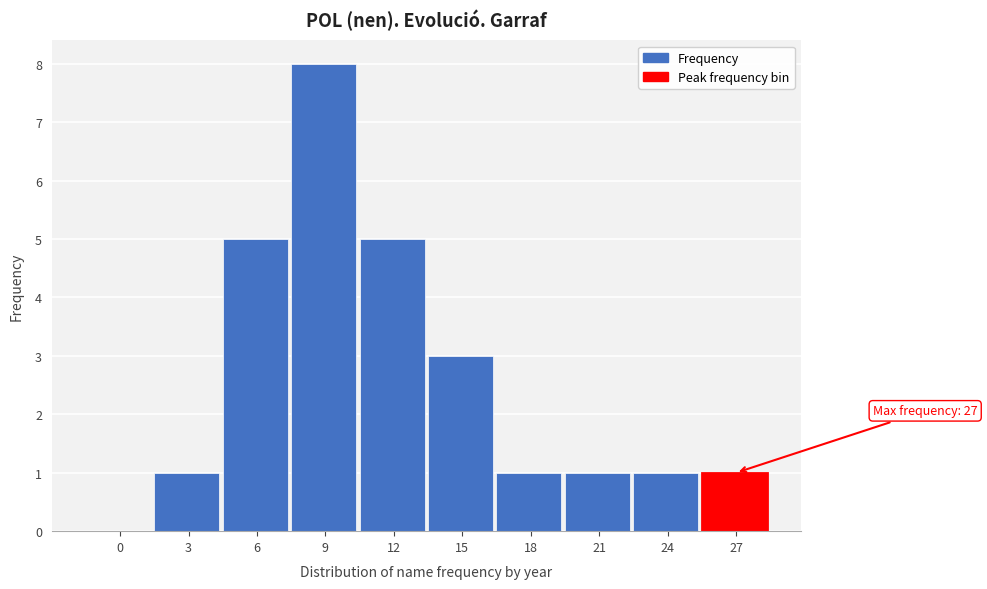

Reading left to right, list all the values displayed in this chart.

0=0	3=1	6=5	9=8	12=5	15=3	18=1	21=1	24=1	27=1